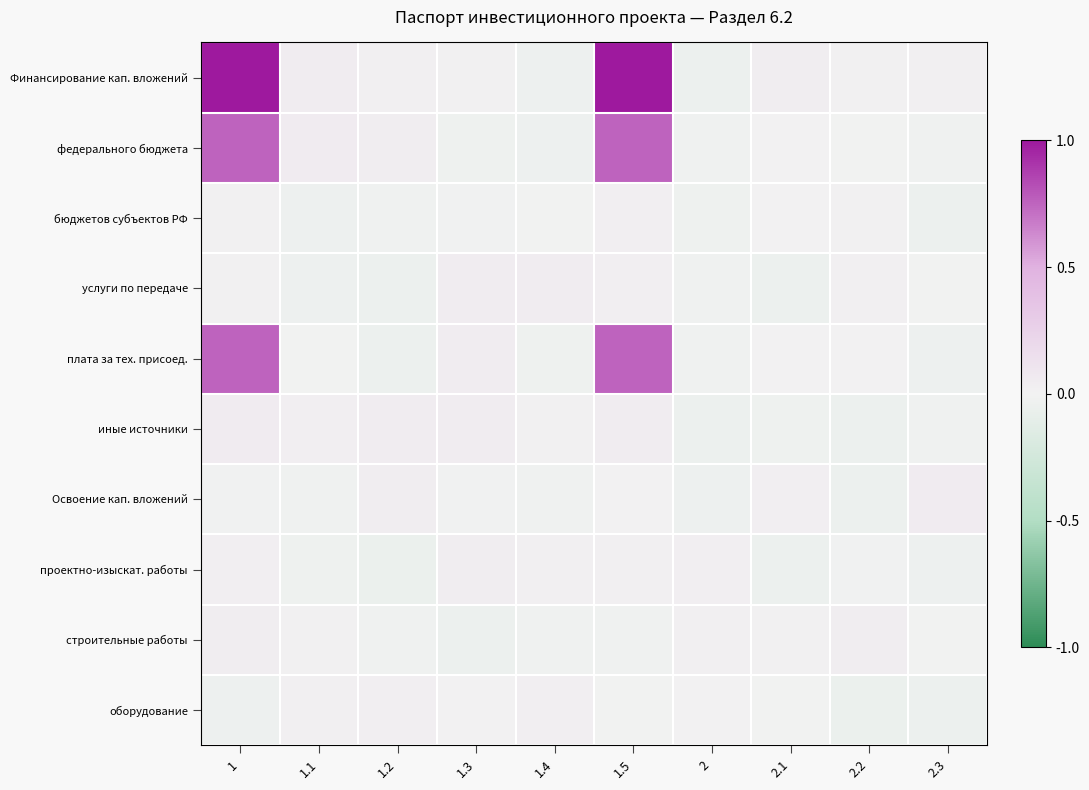

Which series has the largest range (max minus min)?

Финансирование кап. вложений